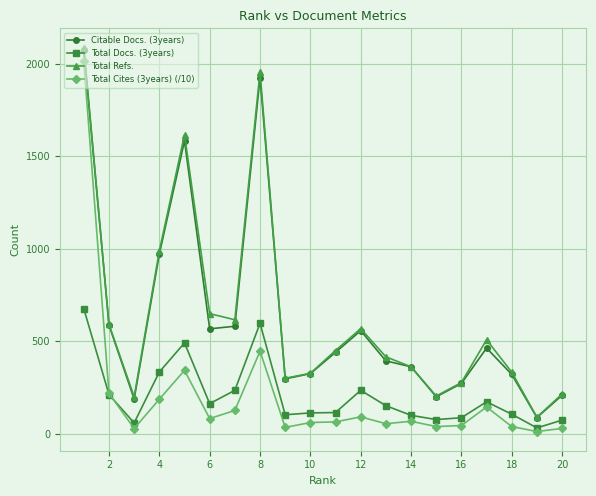

What is the value of the Total Refs. point at the 18th from the left?

334.0